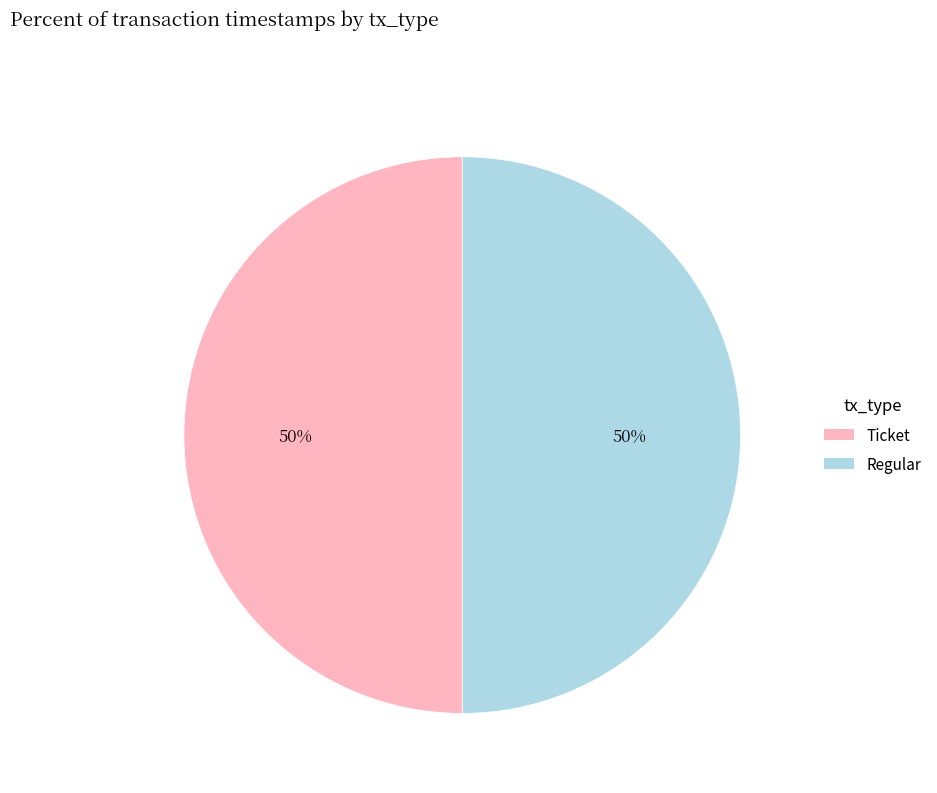

To the nearest percent, what is the combined percentage of Ticket and Regular?

100%